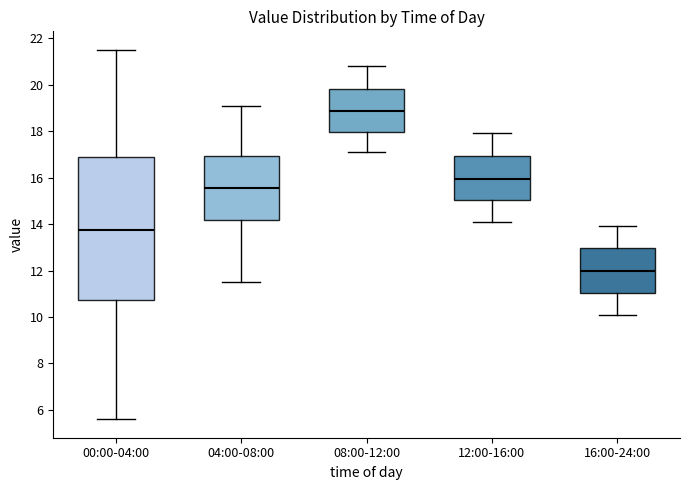

Reading left to right, transcribe this box plot: for each box, give where its median line is, the range the box spans, and where its two whiskers end, as read against the y-axis. The values are not printed on the chart, so give them approximately, as read against the axis.

00:00-04:00: median 13.8, box 10.8 to 17.0, whiskers 5.6 to 21.6
04:00-08:00: median 15.6, box 14.2 to 17.0, whiskers 11.6 to 19.2
08:00-12:00: median 18.8, box 18.0 to 19.8, whiskers 17.2 to 20.8
12:00-16:00: median 16.0, box 15.0 to 17.0, whiskers 14.2 to 18.0
16:00-24:00: median 12.0, box 11.0 to 13.0, whiskers 10.2 to 14.0